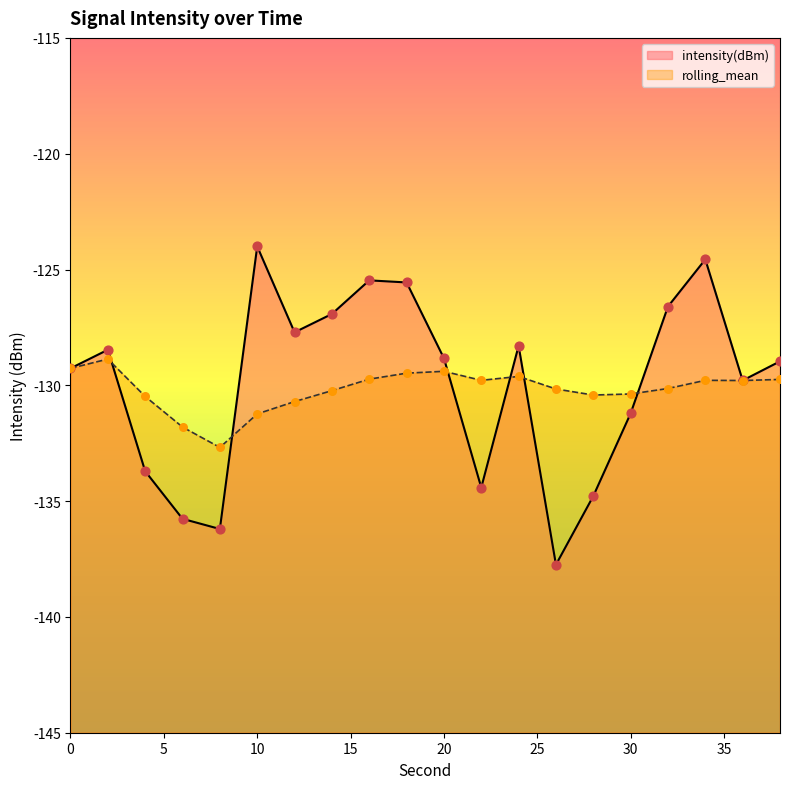

Which series contains the highest Y value?

intensity(dBm)